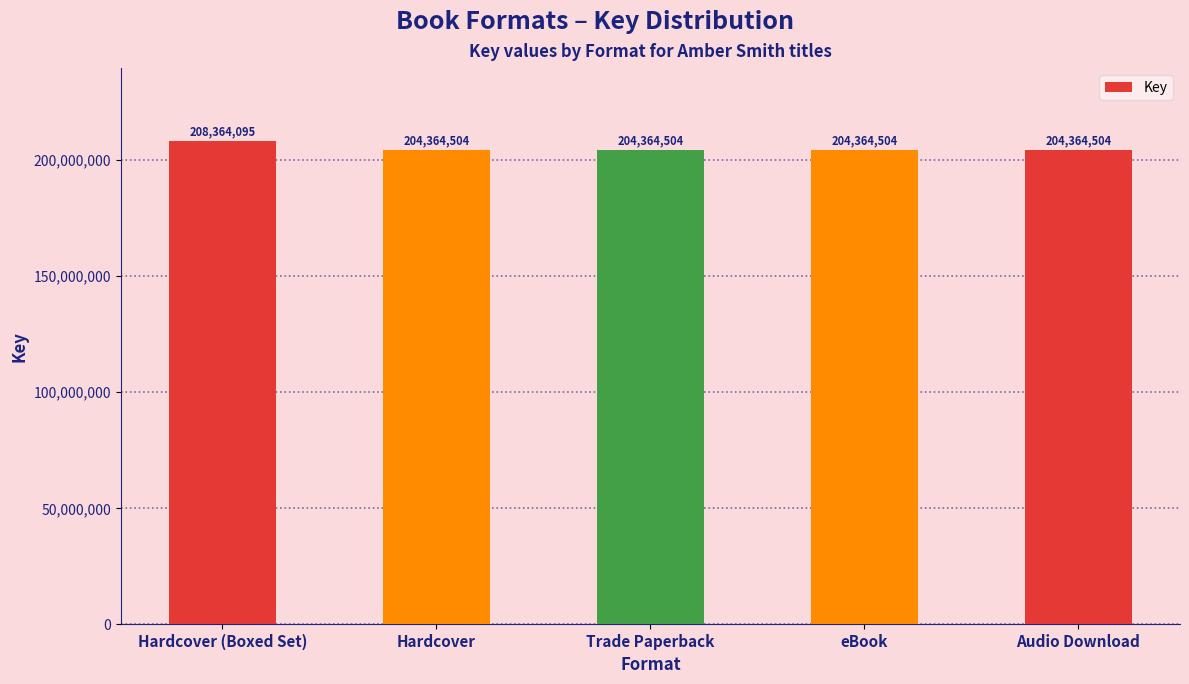

What is the label of the 1st bar from the left?

Hardcover (Boxed Set)